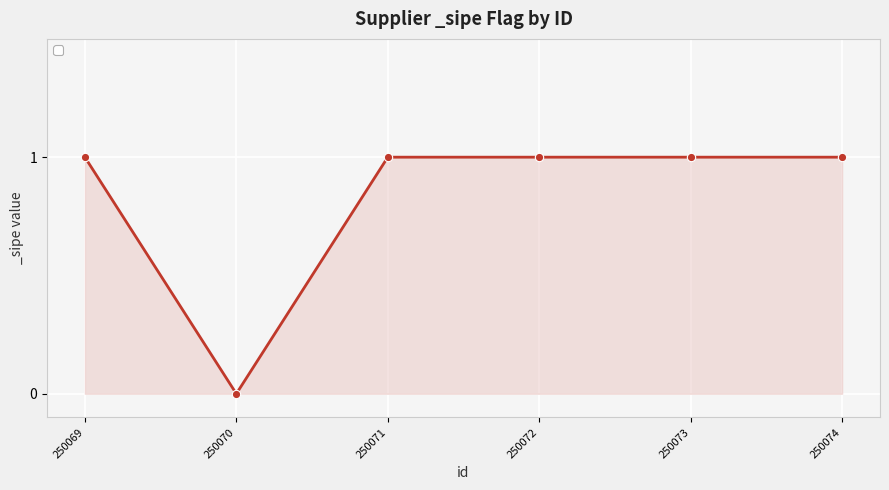

How many lines are shown in the chart?

1